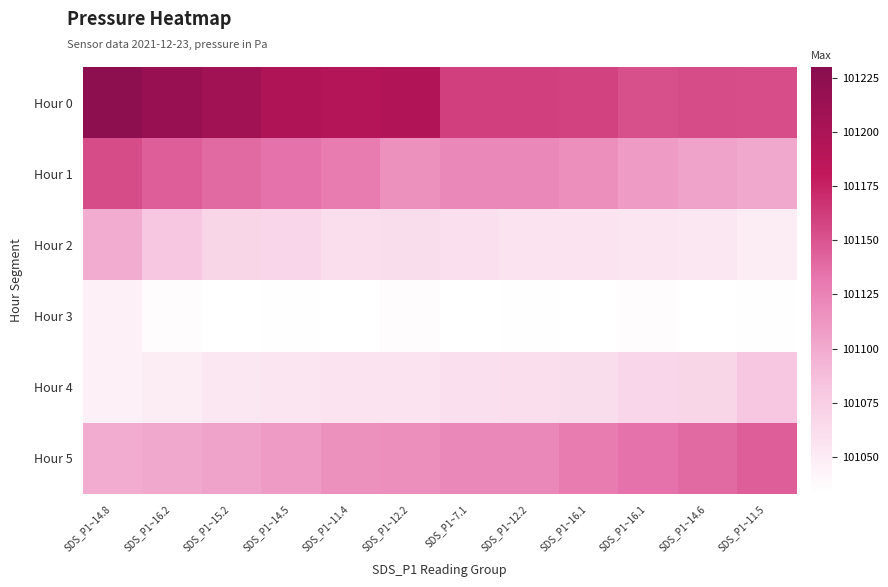

Between SDS_P1~16.2 and SDS_P1~16.1, which series saw the biggest shift?

Hour 0